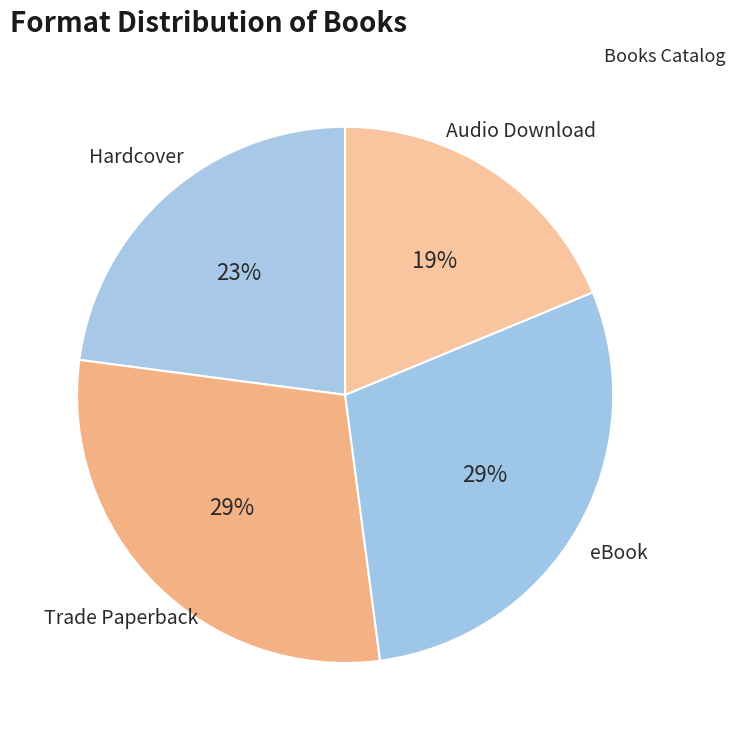

Which has a higher value, Audio Download or Trade Paperback?

Trade Paperback